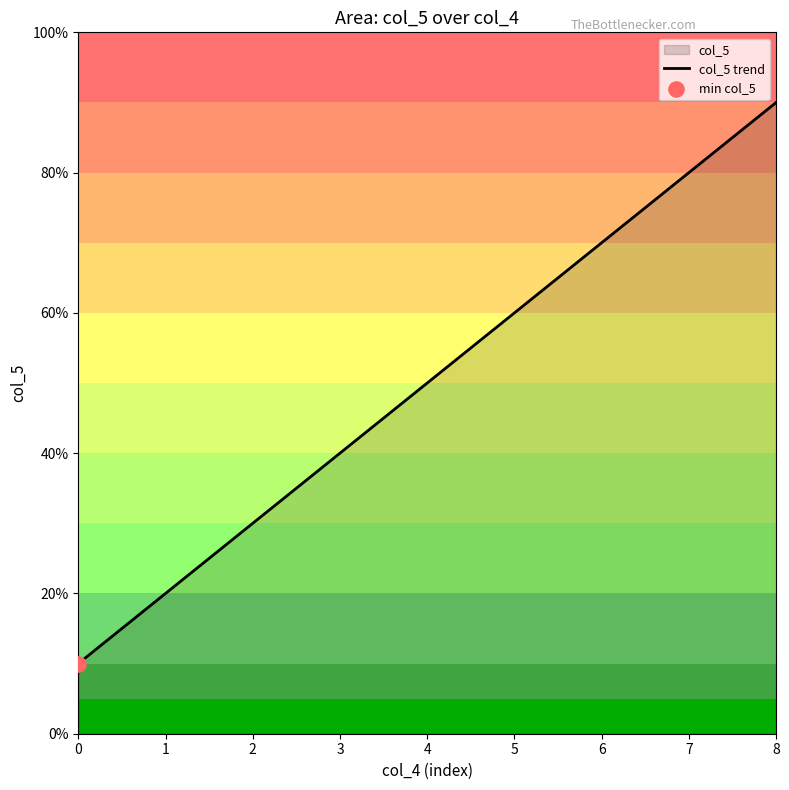

Which has a higher value, 1 or 2?

2